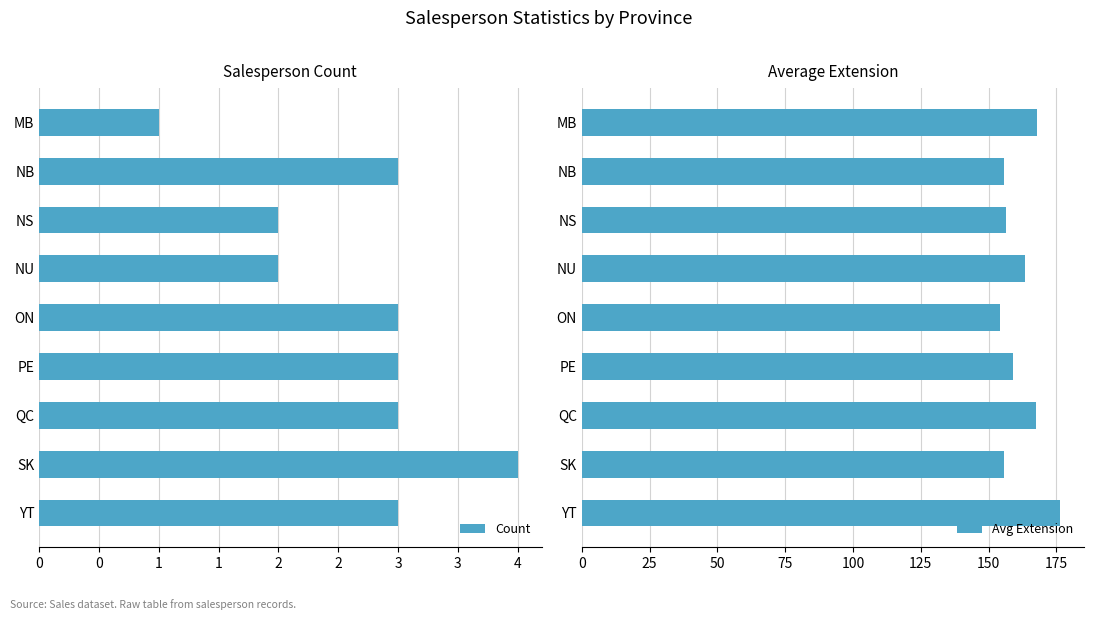

What is the difference between the second highest and minimum values in the Avg Extension series?

13.7